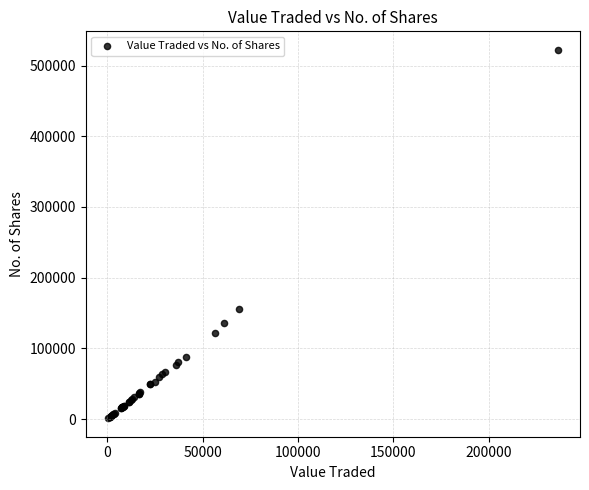

What Y value in the scatter plot is closest to 261752?

155096